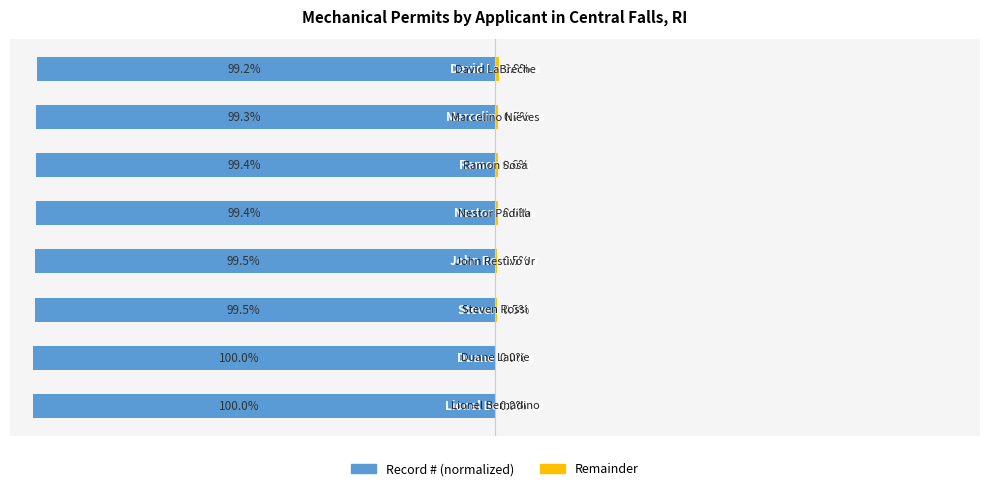

Between 5 and 0, which is larger?

5